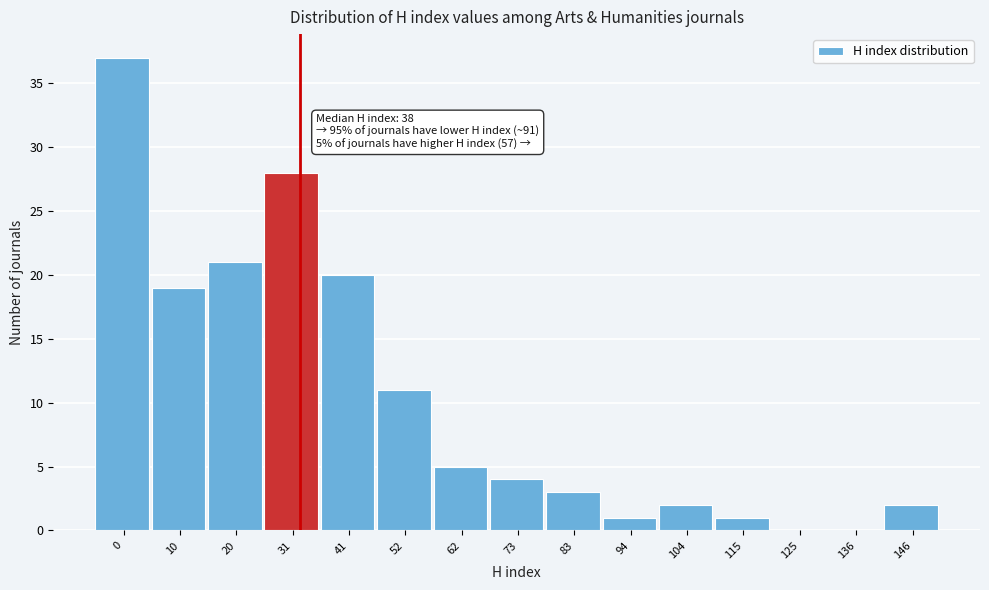

Reading right to left, extract all data points from this chart.

146=2	136=0	125=0	115=1	104=2	94=1	83=3	73=4	62=5	52=11	41=20	31=28	20=21	10=19	0=37